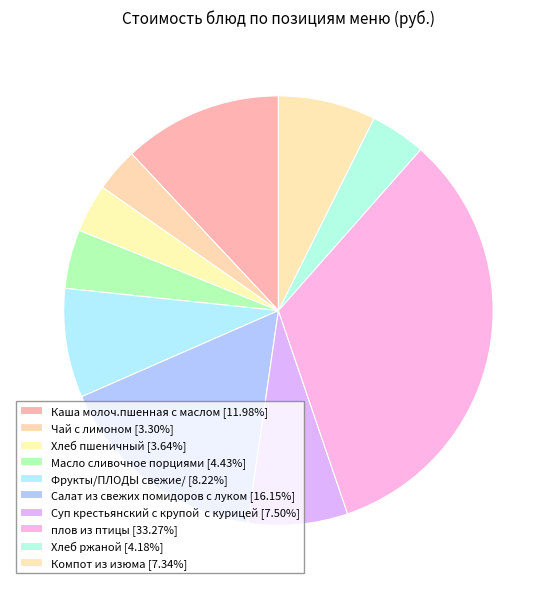

What percentage is the Хлеб пшеничный slice, to the nearest percent?

4%